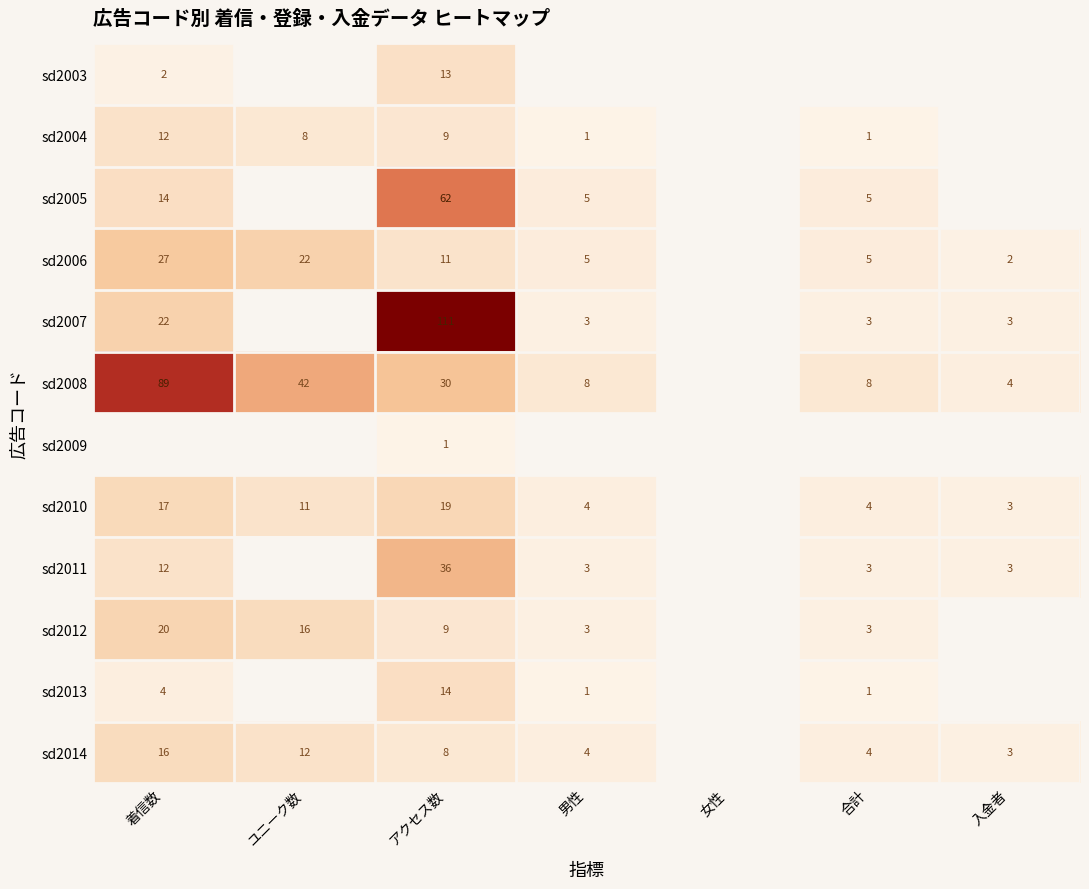

What is the sum of the sd2006 values at アクセス数 and 入金者?

13